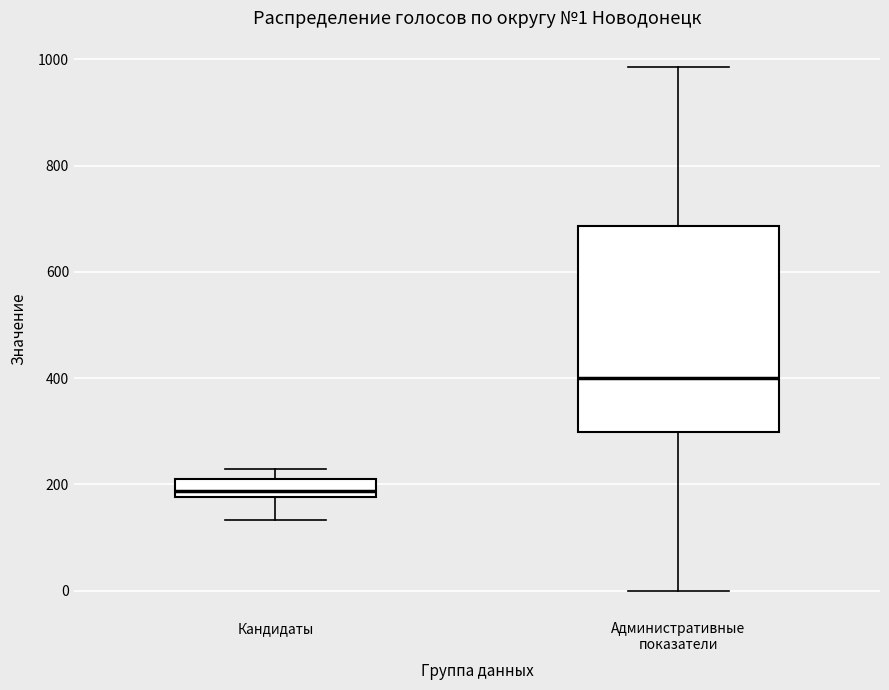

Comparing the boxes themselves (not the whiskers), which one is the tallest?

Административные показатели